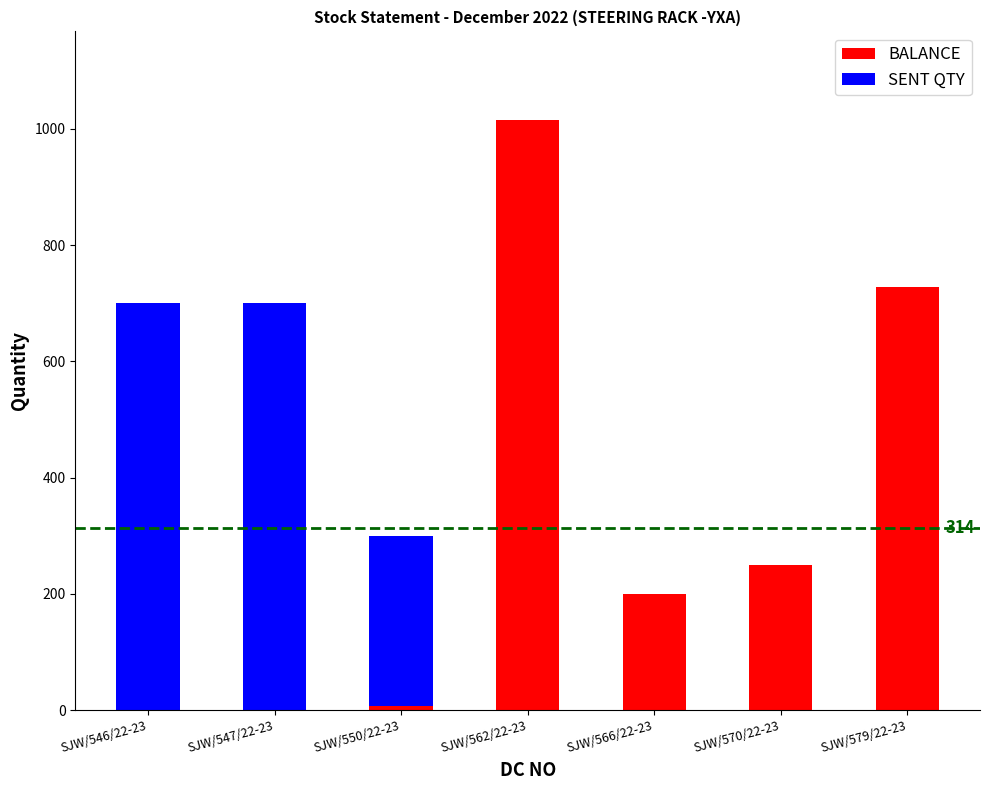

How many data points does each series have?

7